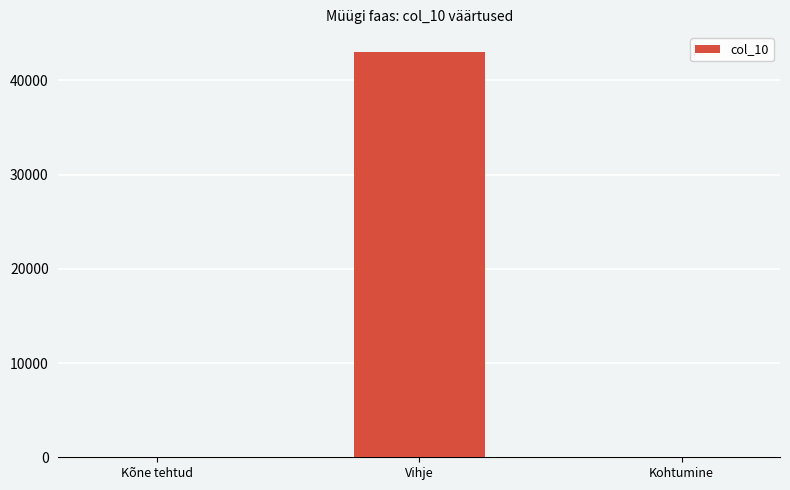

True or false: the data shows 42982 at Vihje.

True